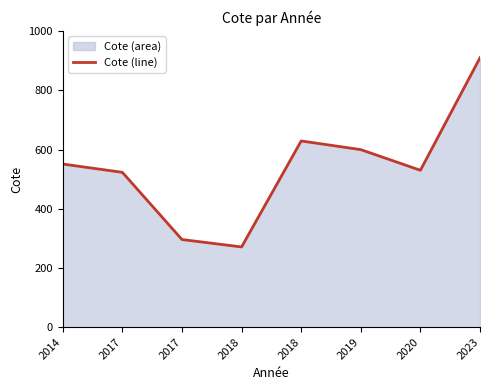

Reading left to right, transcribe all the data shown in this chart.

2014=551.1	2017=523.0	2017=296.0	2018=271.0	2018=629.1	2019=599.7	2020=530.0	2023=910.0